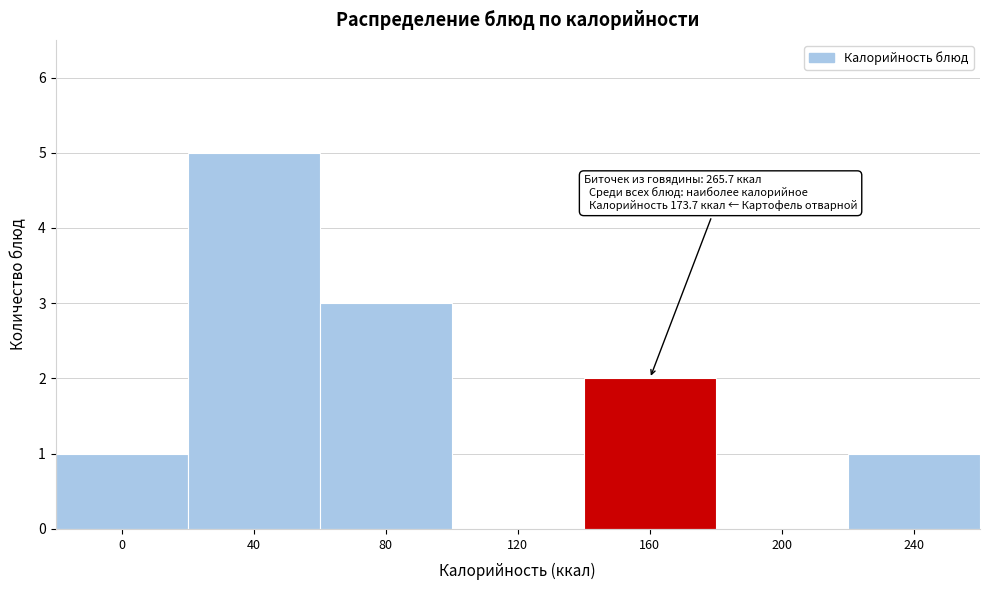

Reading left to right, what are all the values shown in this chart?

0=1	40=5	80=3	120=0	160=2	200=0	240=1